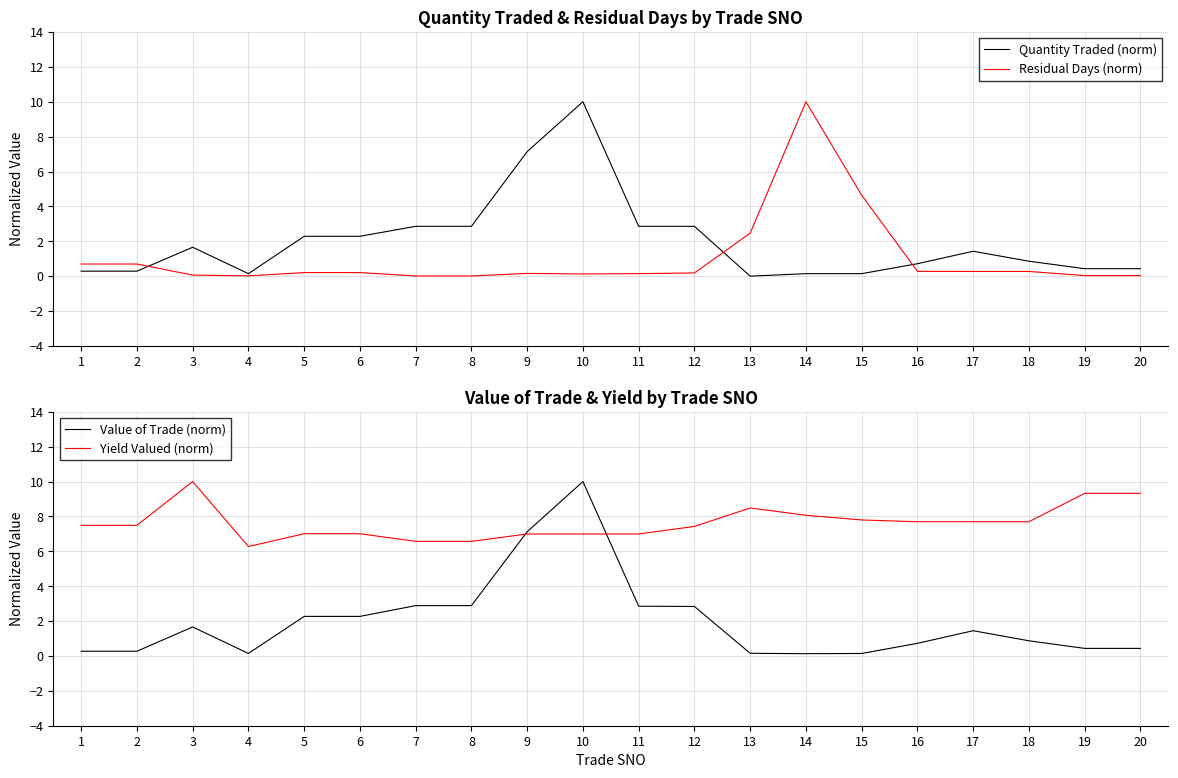

At which category does Quantity Traded (norm) reach its first local peak?

3